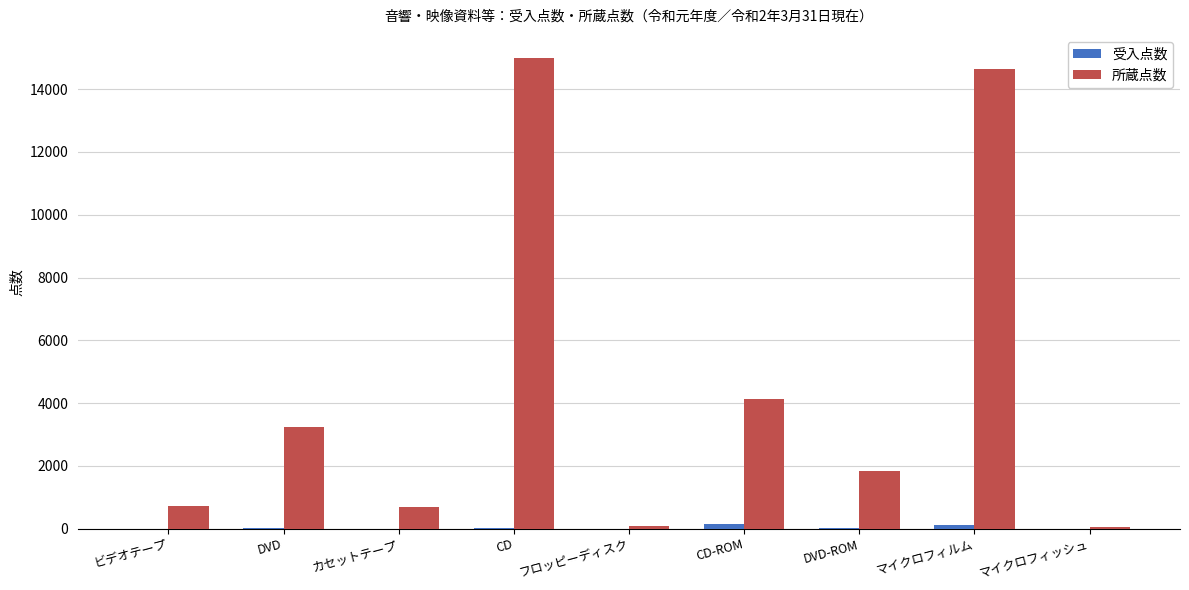

The value of 所蔵点数 at CD-ROM is 2326. True or false?

False